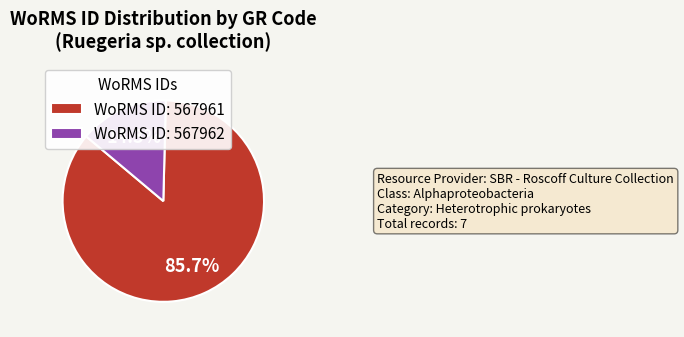

Between WoRMS ID: 567962 and WoRMS ID: 567961, which is larger?

WoRMS ID: 567961